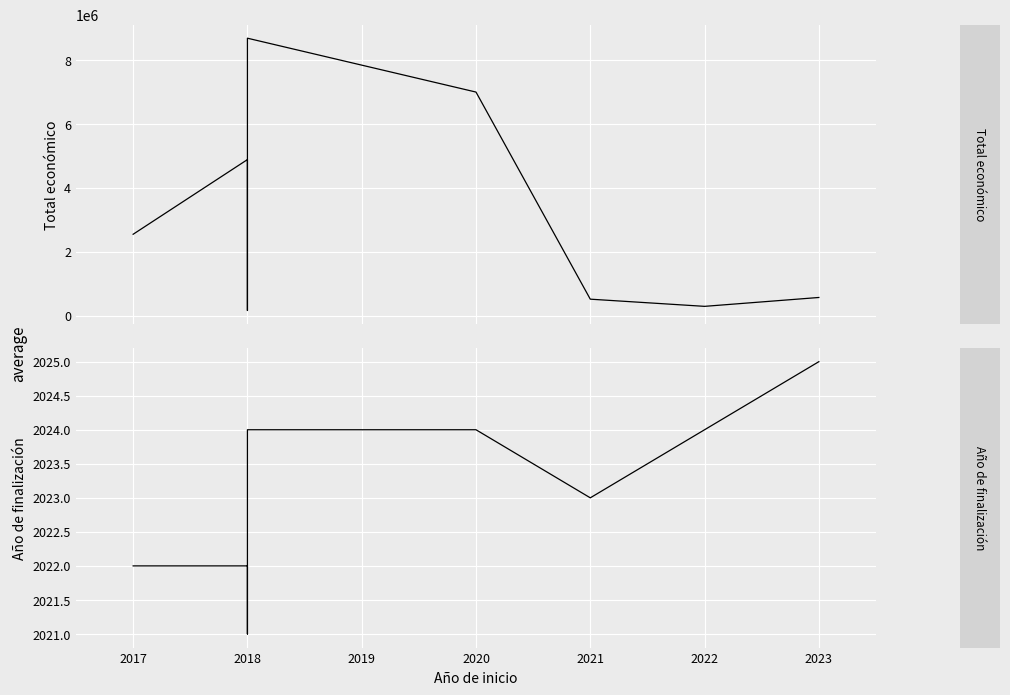

Count the number of categories in the chart.

8